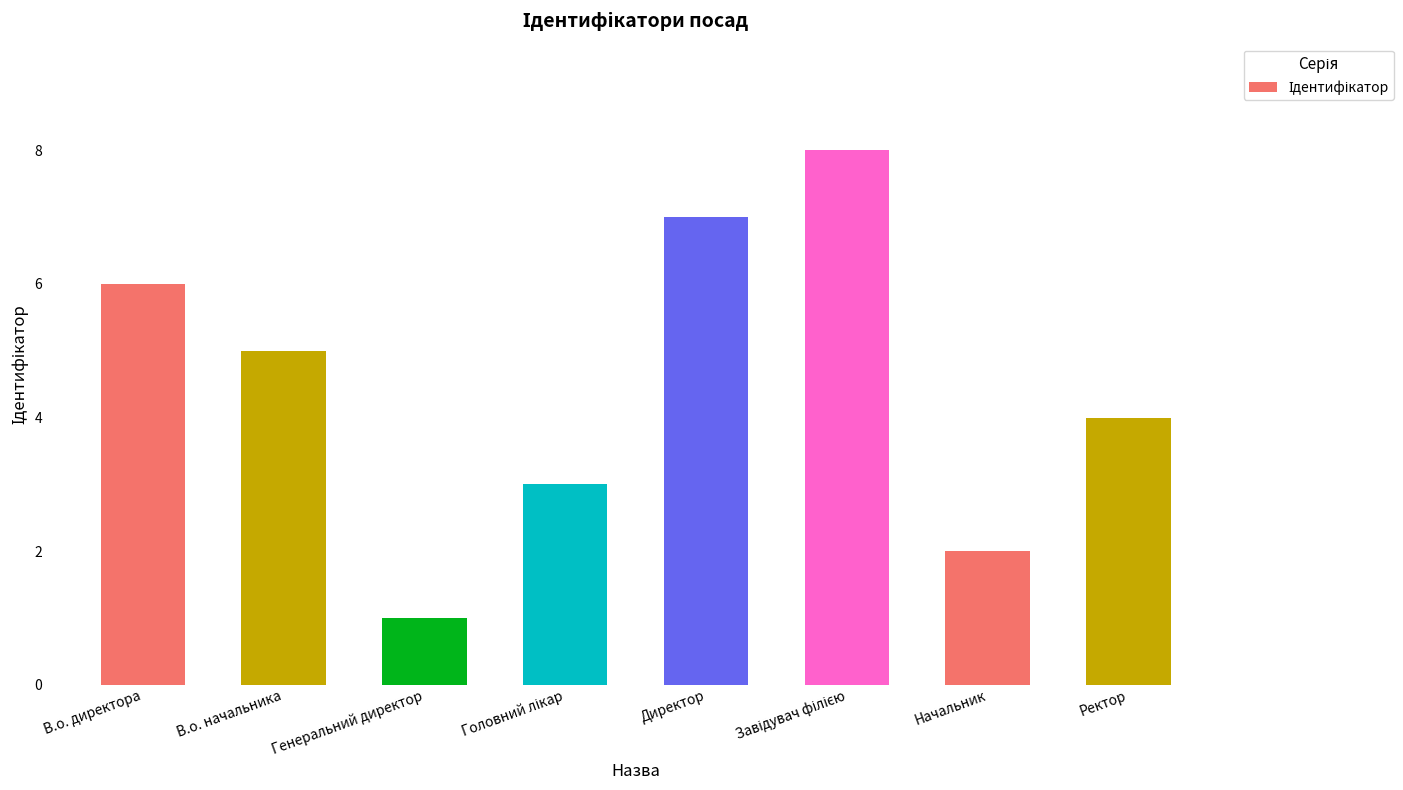

Which category has the lowest value across all series?

Генеральний директор